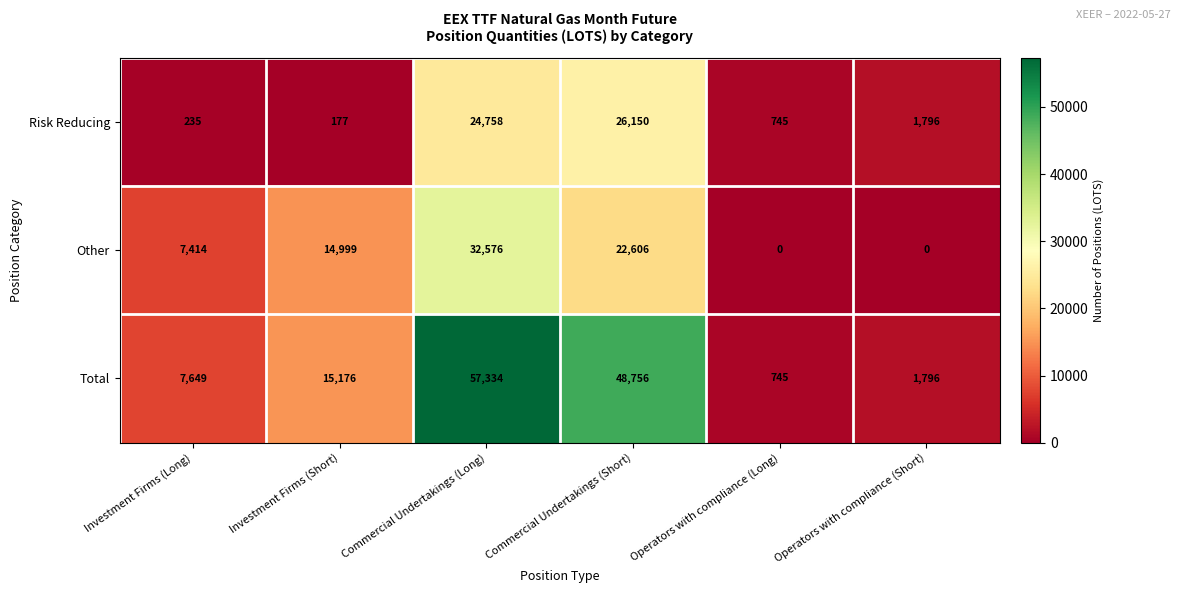

What is the spread (max minus min) of values at Commercial Undertakings (Long)?

32576